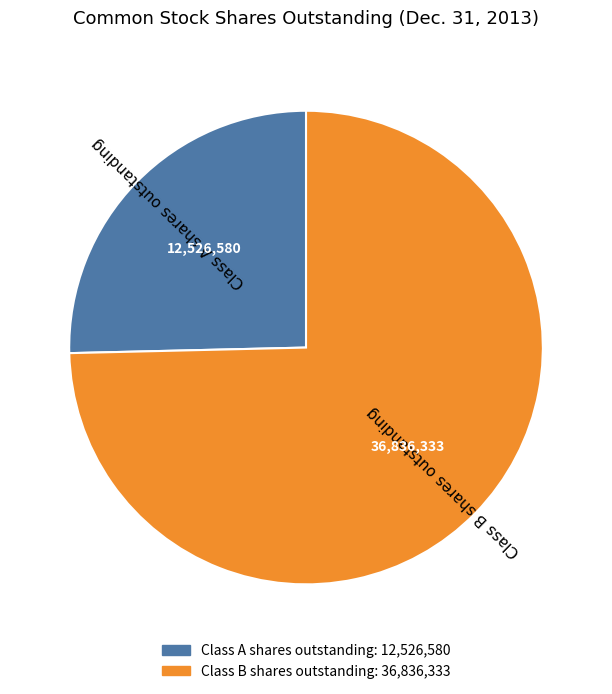

Approximately how many times larger is the value at Class B shares outstanding compared to Class A shares outstanding?

2.9